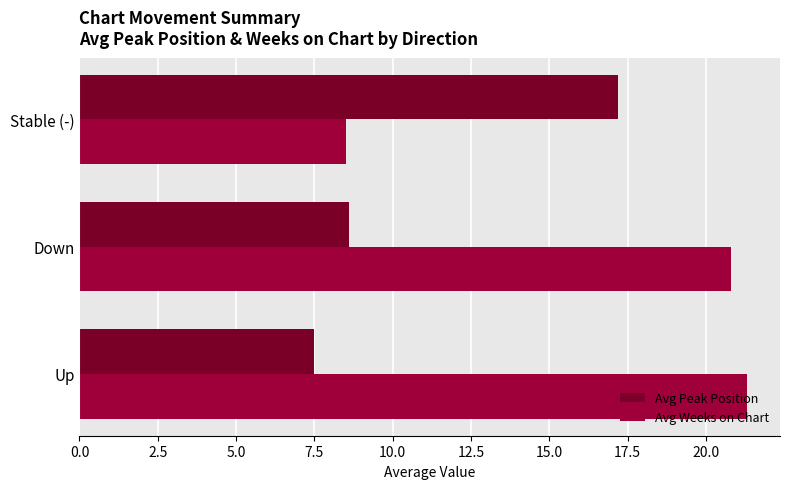

The Avg Peak Position series shows 11.3 at Up. True or false?

False